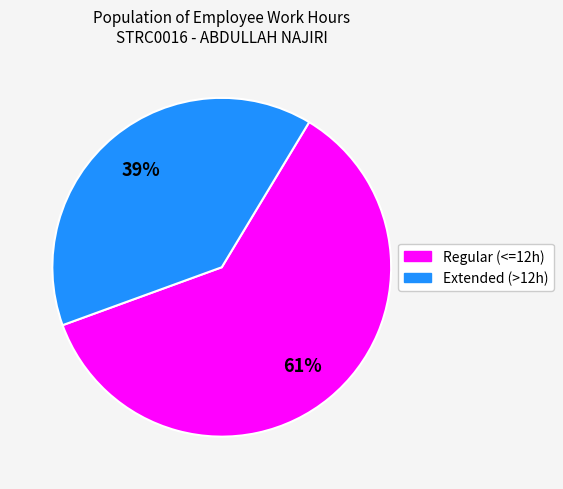

Count the number of slices in the pie.

2